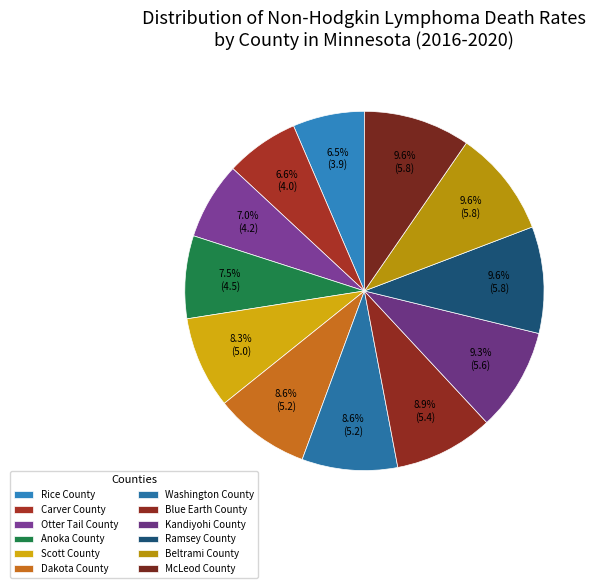

Is it true that Anoka County is 7% of the pie?

True